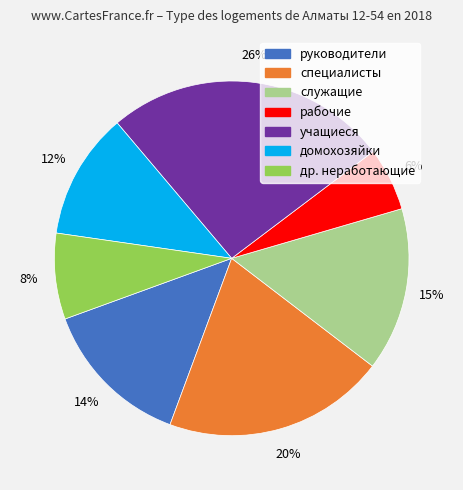

Which has a higher value, рабочие or учащиеся?

учащиеся